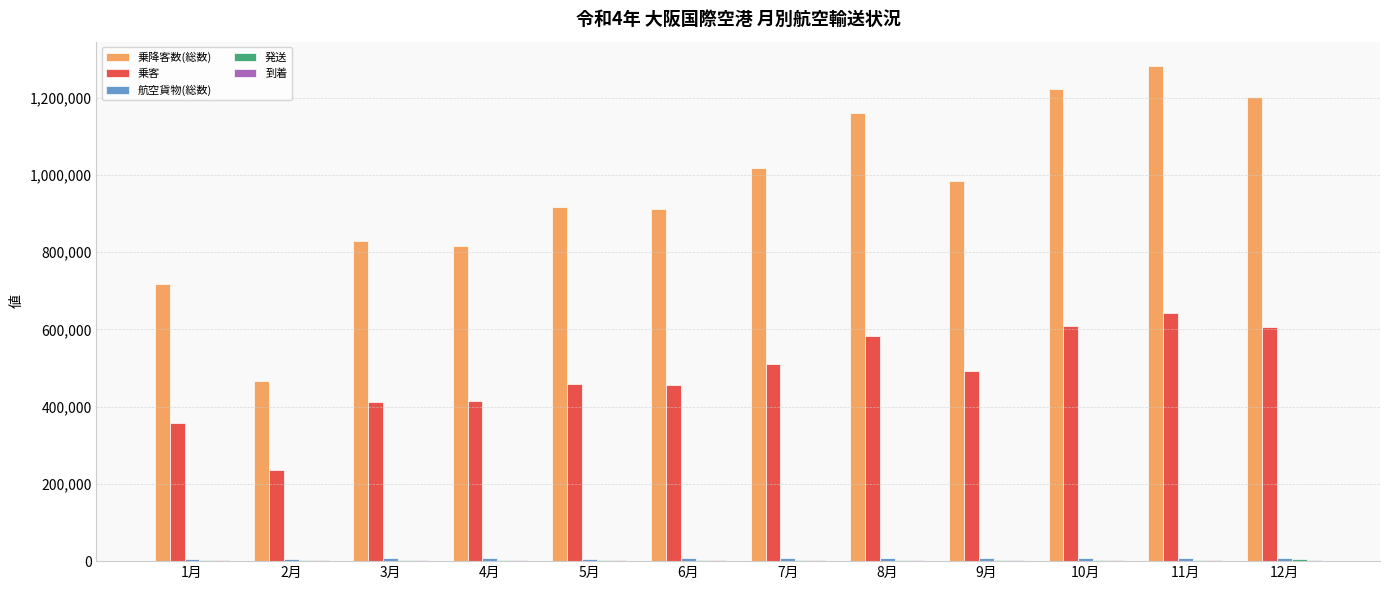

What is the sum of all 乗客 values?

5781773